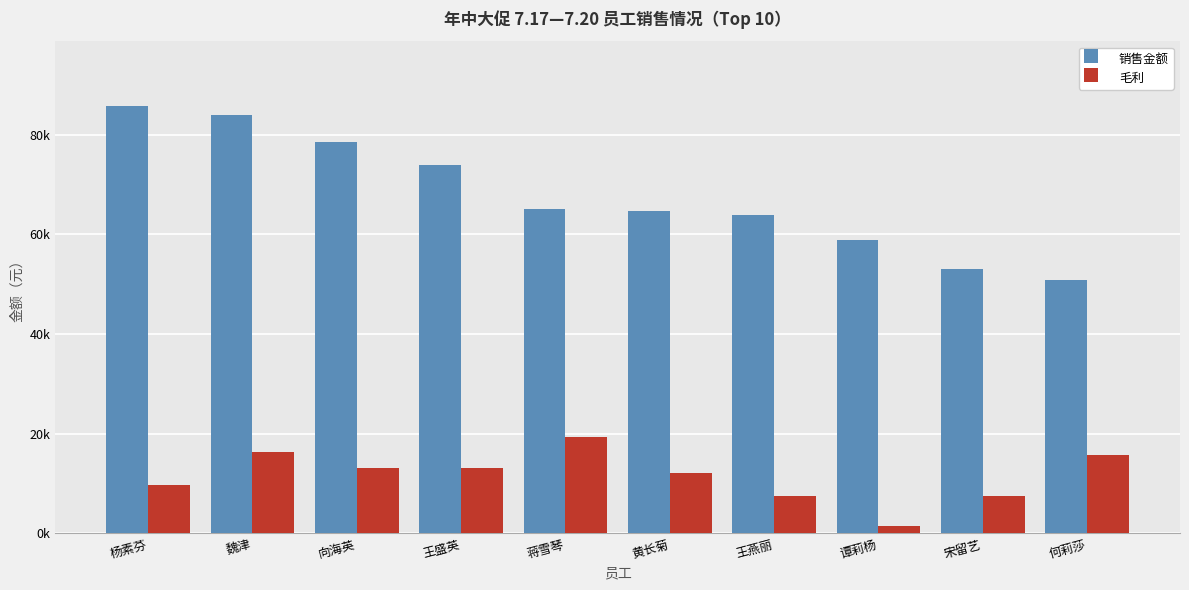

Reading right to left, list all the values displayed in this chart.

销售金额: 50921.2	52970.1	58800.0	63799.0	64723.8	65001.9	73924.5	78496.3	83977.4	85859.9
毛利: 15749.0	7589.0	1470.0	7429.3	12194.9	19314.5	13127.9	13207.7	16415.0	9648.1